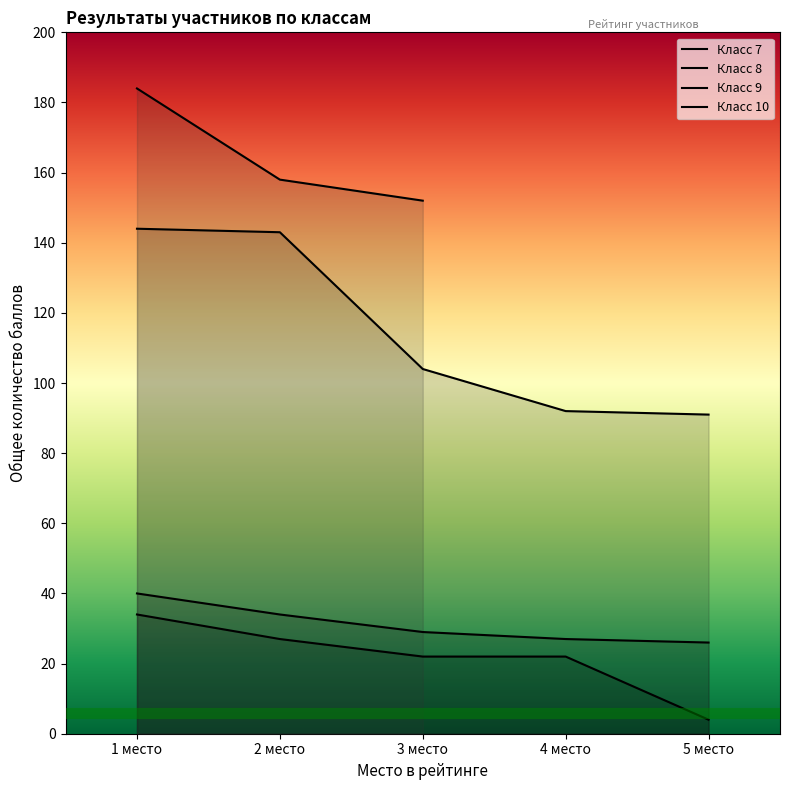

Which series has the largest total across all categories?

Класс 9